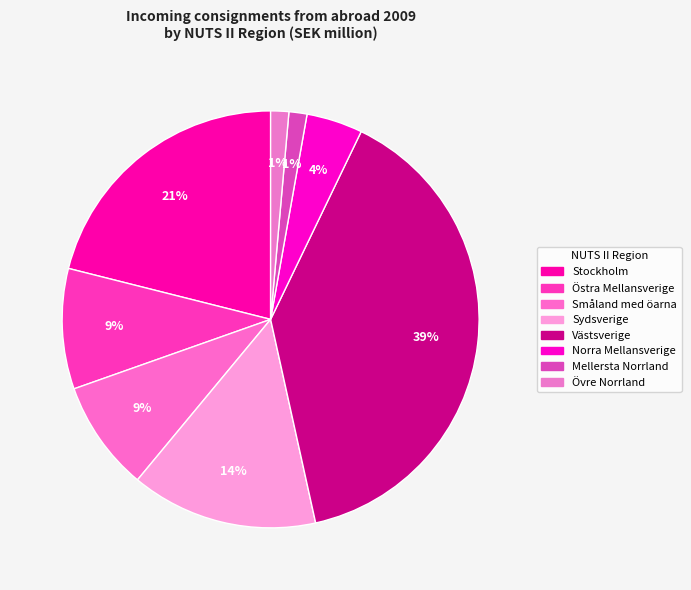

How many segments does this pie chart have?

8